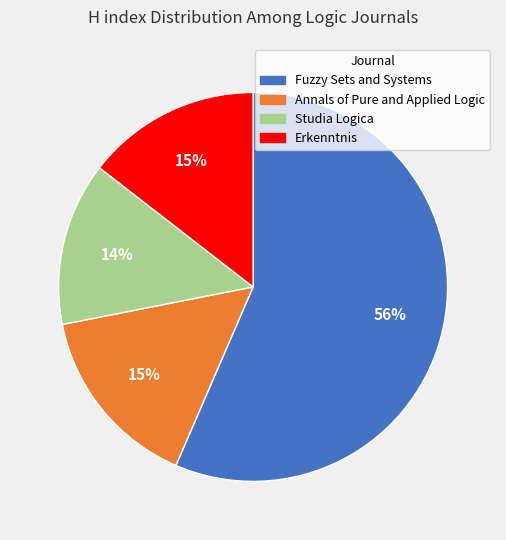

Do Erkenntnis and Annals of Pure and Applied Logic together represent more than half of the pie?

No